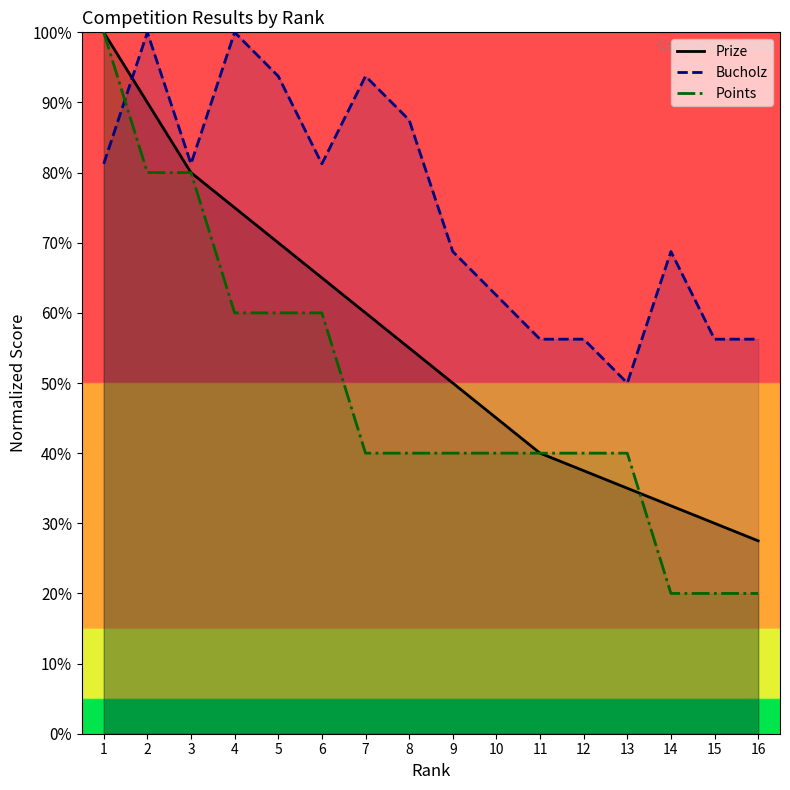

At which label does Bucholz first exceed 81?

1